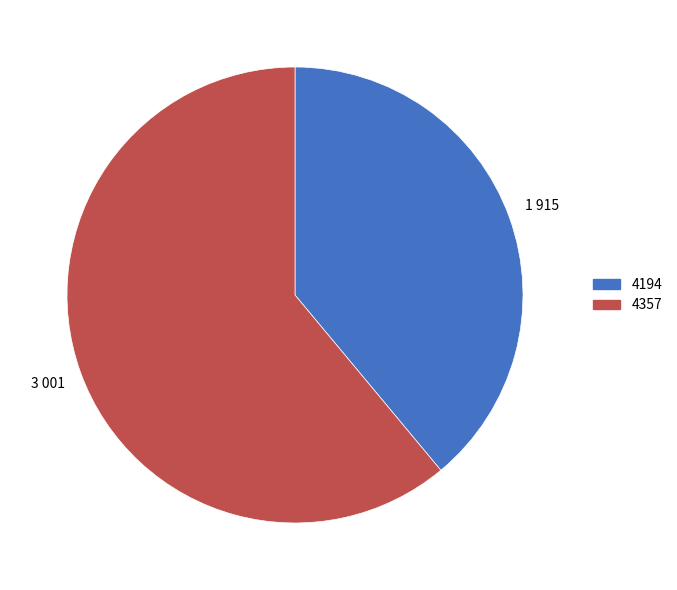

Approximately how many times larger is the value at 4194 compared to 4357?

0.6